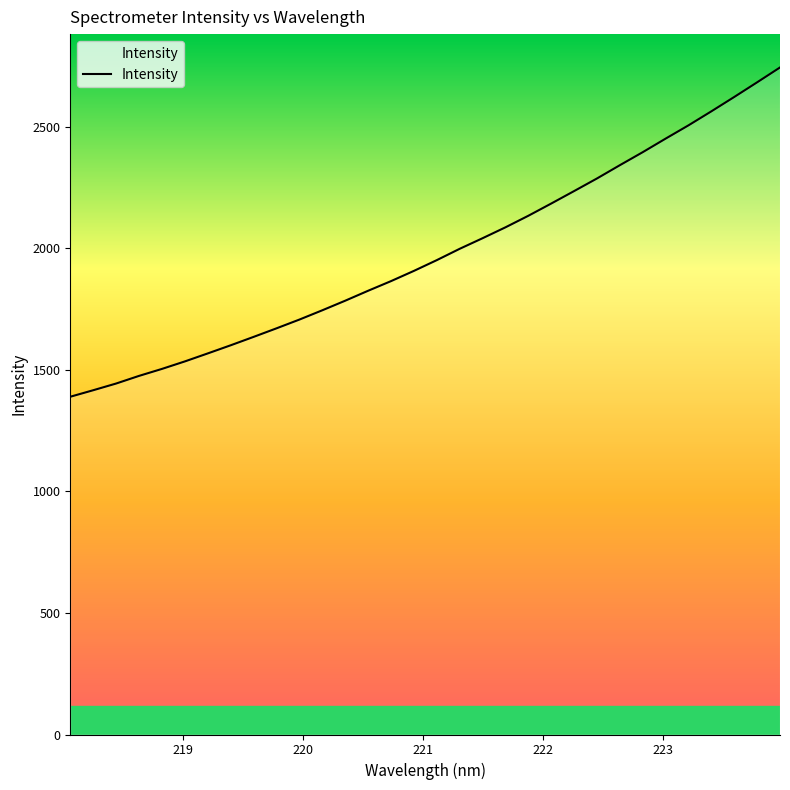

Count the number of values greater than 1951.

16